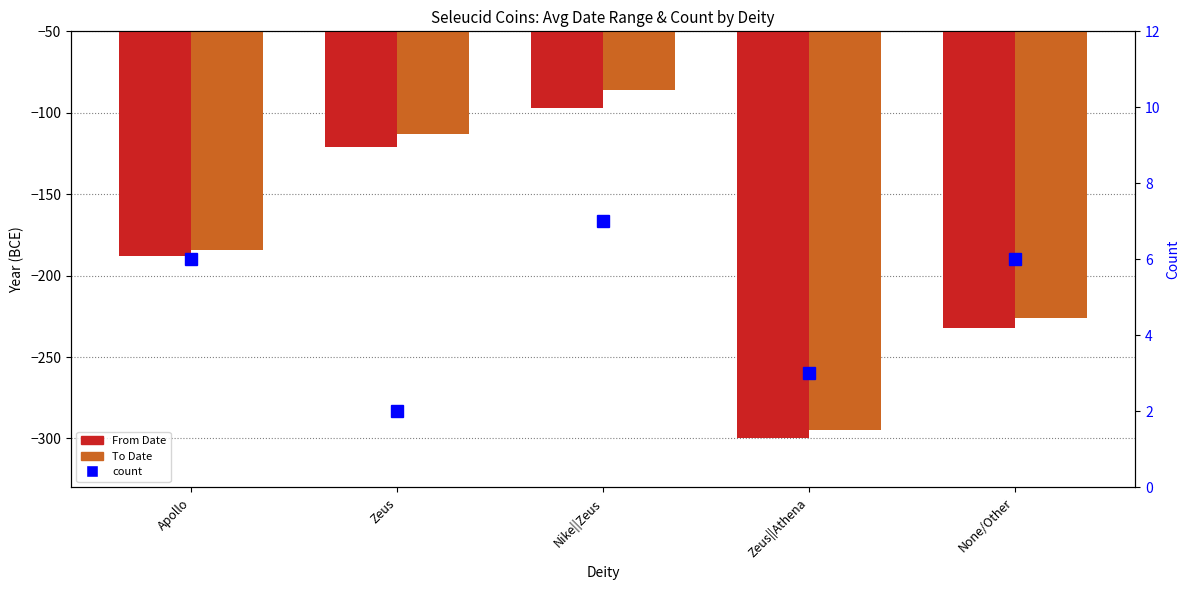

What are all the series names shown in the legend?

From Date, To Date, count